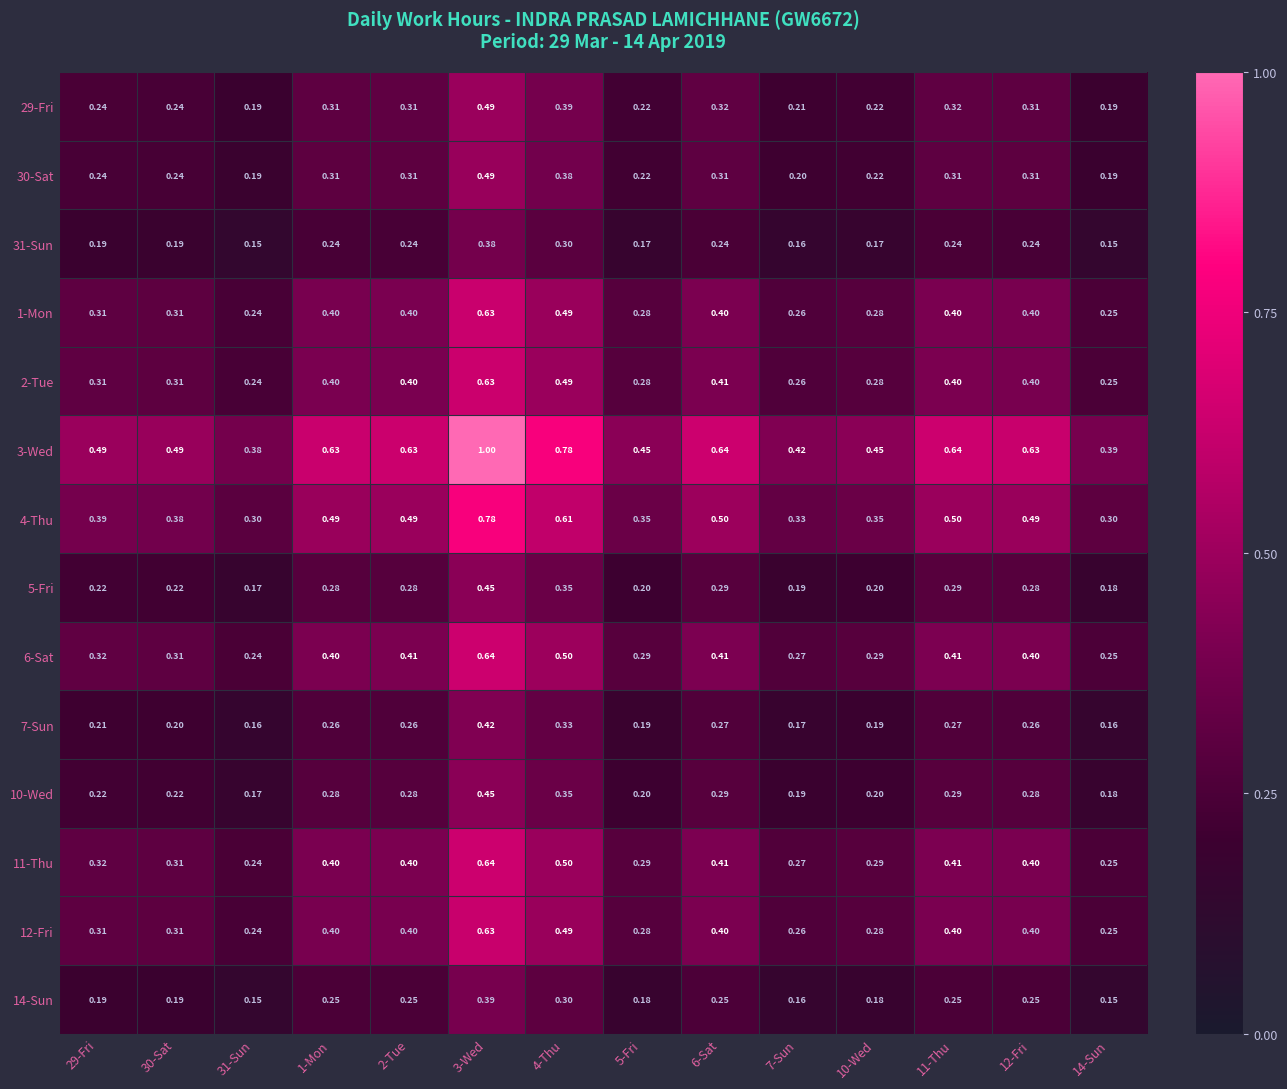

Is the value of 29-Fri at 6-Sat greater than the value of 14-Sun at 29-Fri?

Yes